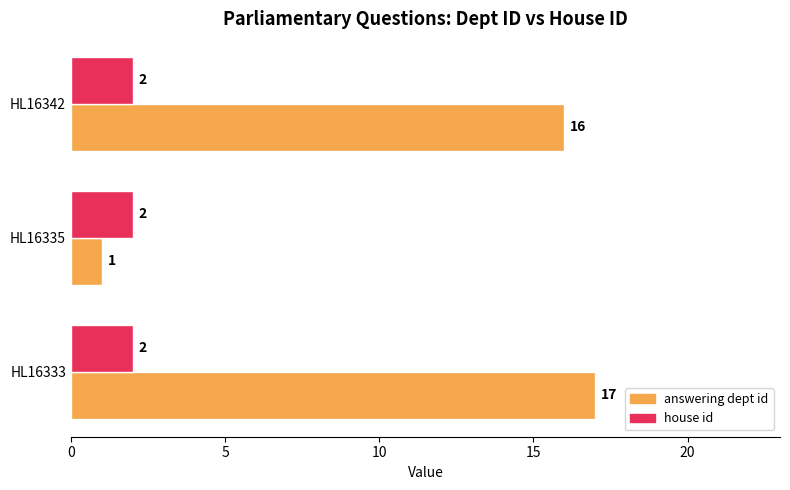

Which series changed the most between HL16333 and HL16335?

answering dept id